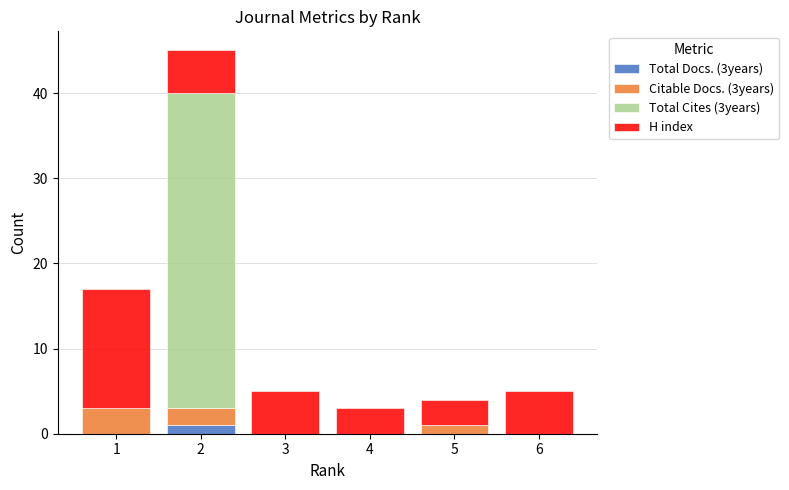

Are the bars horizontal?

No